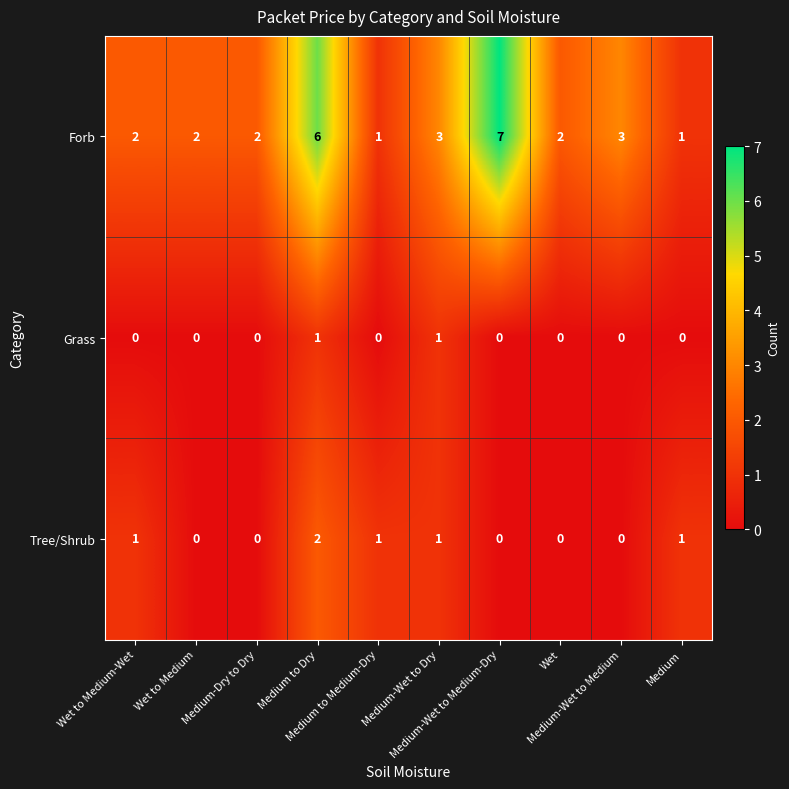

How many Forb values are between 2 and 3?

6